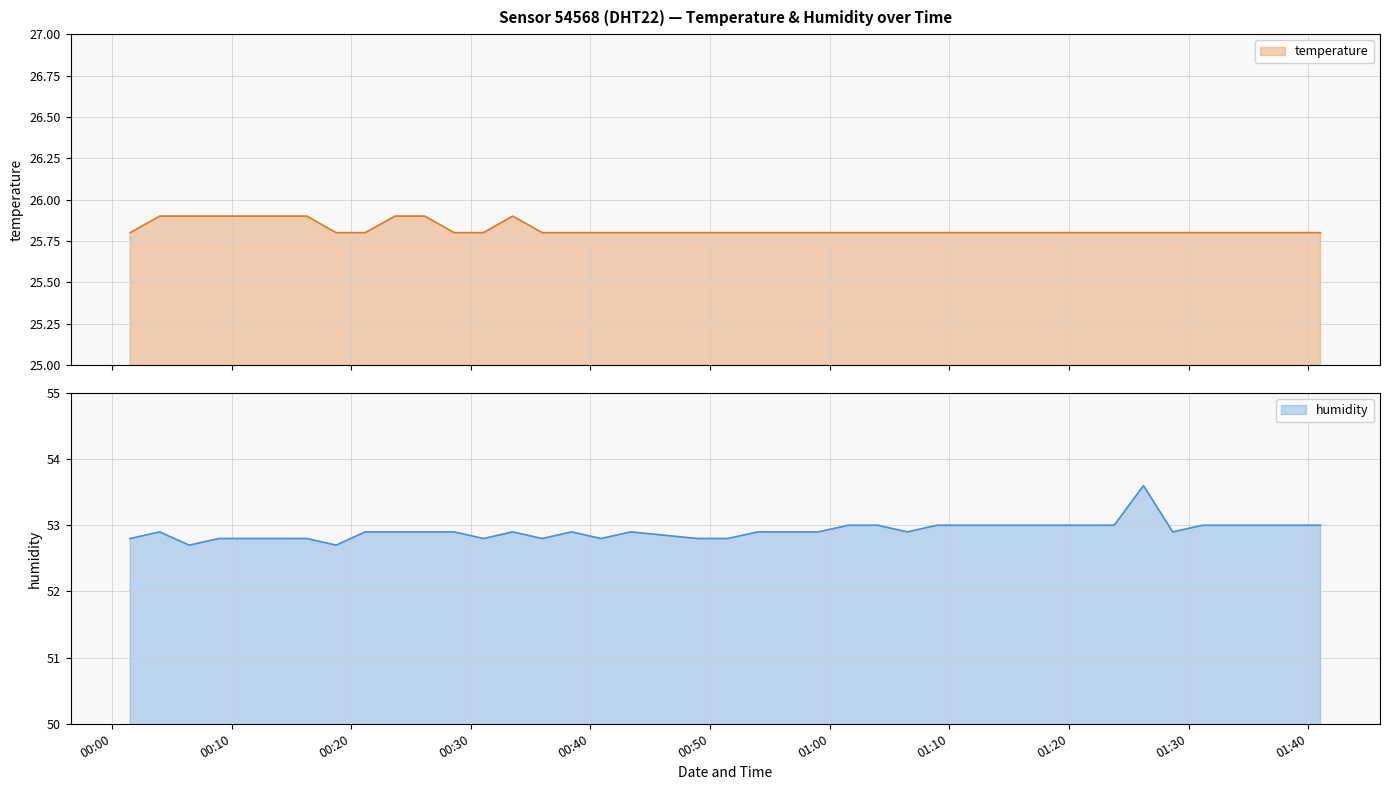

What is the total value across all series at 2023-07-13T00:35:58?

78.6